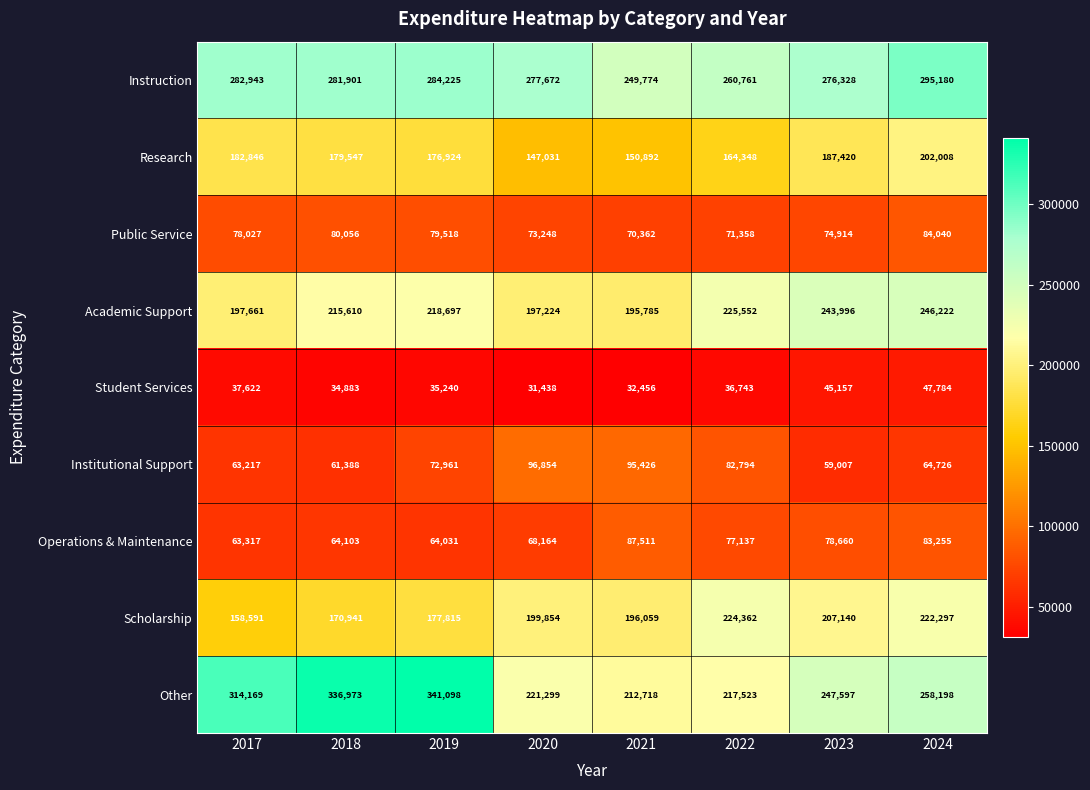

List the series in order of their peak value, highest first.

Other, Instruction, Academic Support, Scholarship, Research, Institutional Support, Operations & Maintenance, Public Service, Student Services